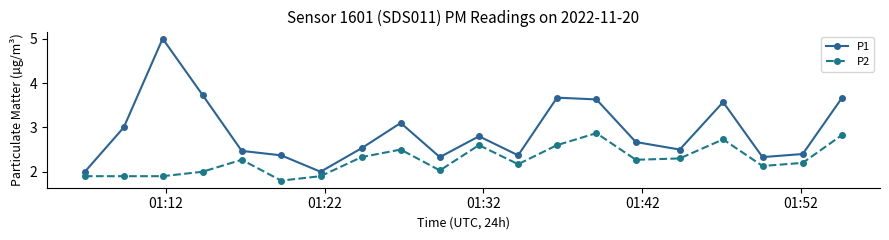

Does the chart display data point markers on the line(s)?

Yes